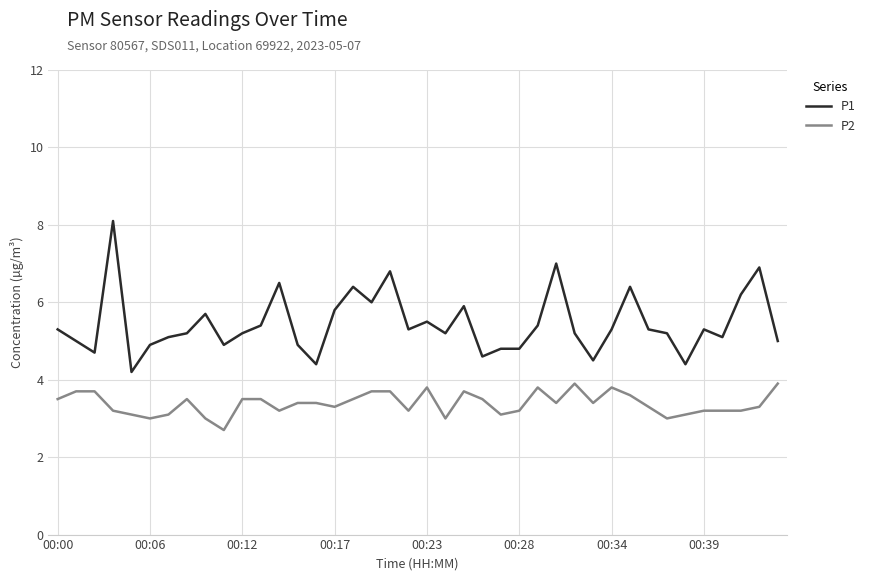

True or false: P1 and P2 cross at least once.

False